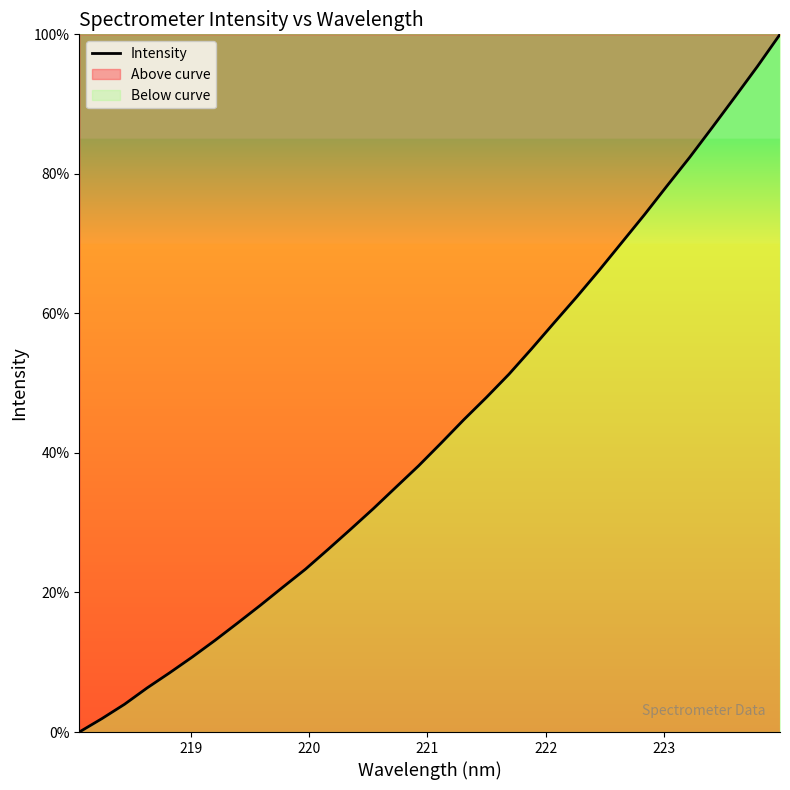

How many lines are shown in the chart?

1